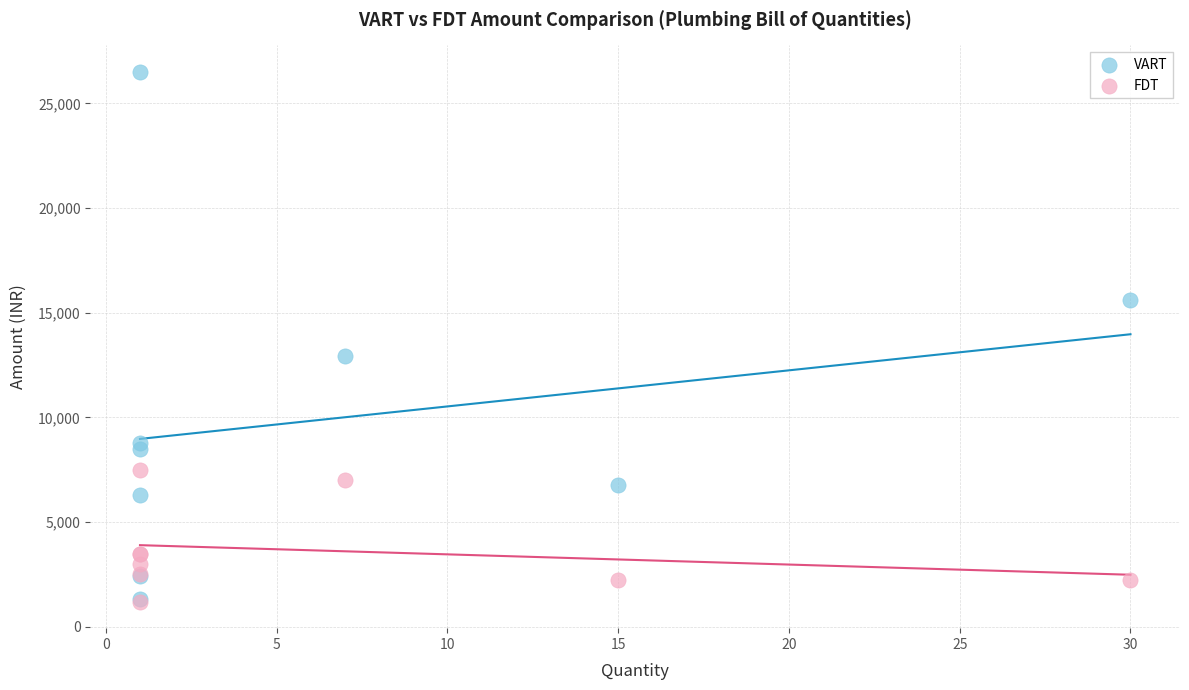

In the VART series, what Y value is closest to 13925?

12950